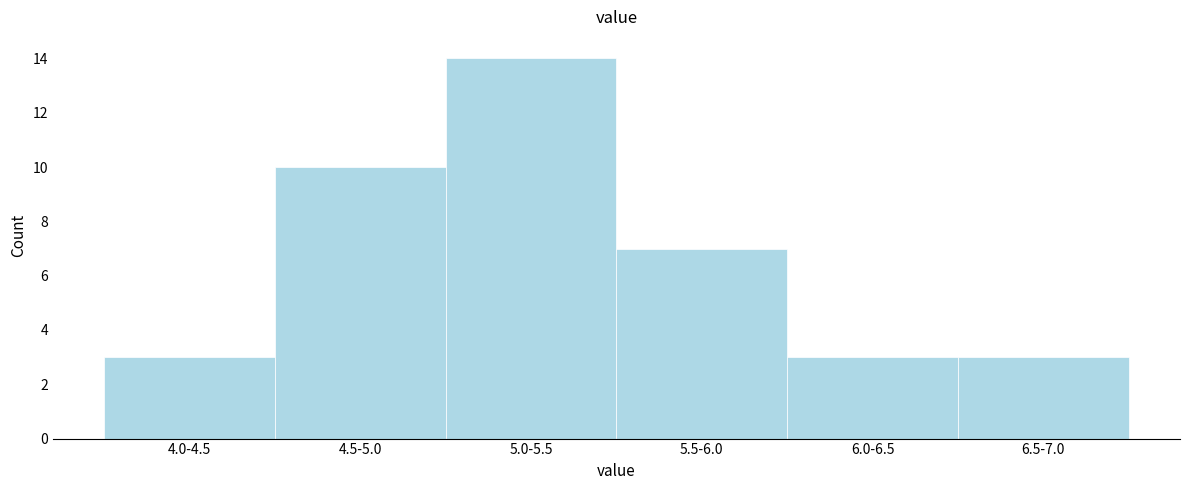

Reading left to right, what are all the values shown in this chart?

3	10	14	7	3	3